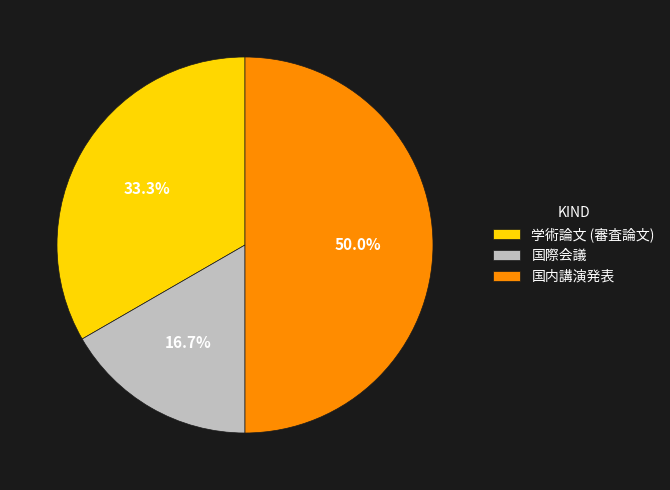

Approximately how many times larger is the value at 学術論文 (審査論文) compared to 国内講演発表?

0.7